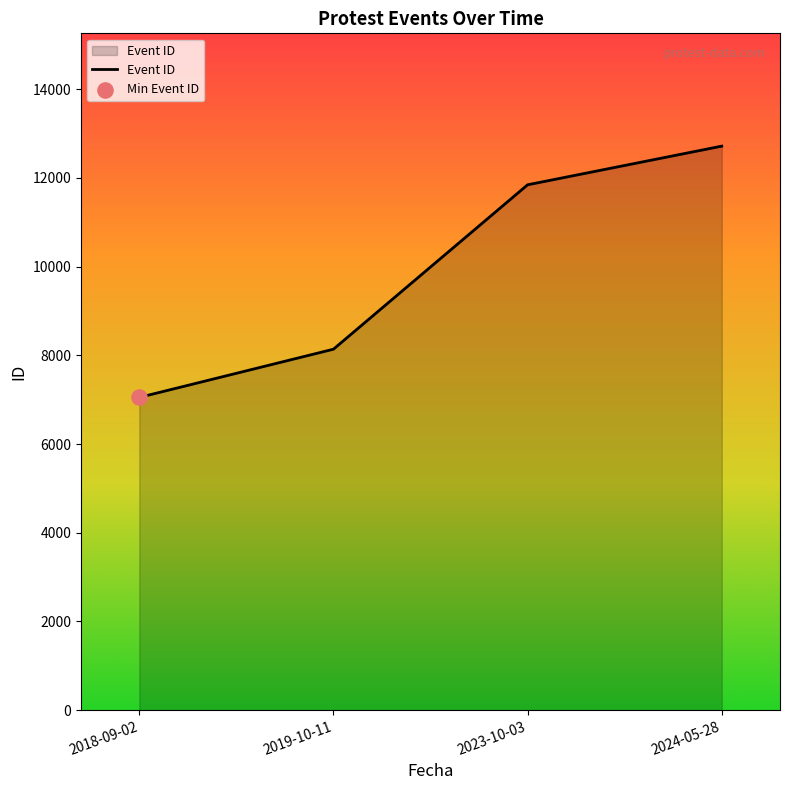

Between 2023-10-03 and 2019-10-11, which is larger?

2023-10-03